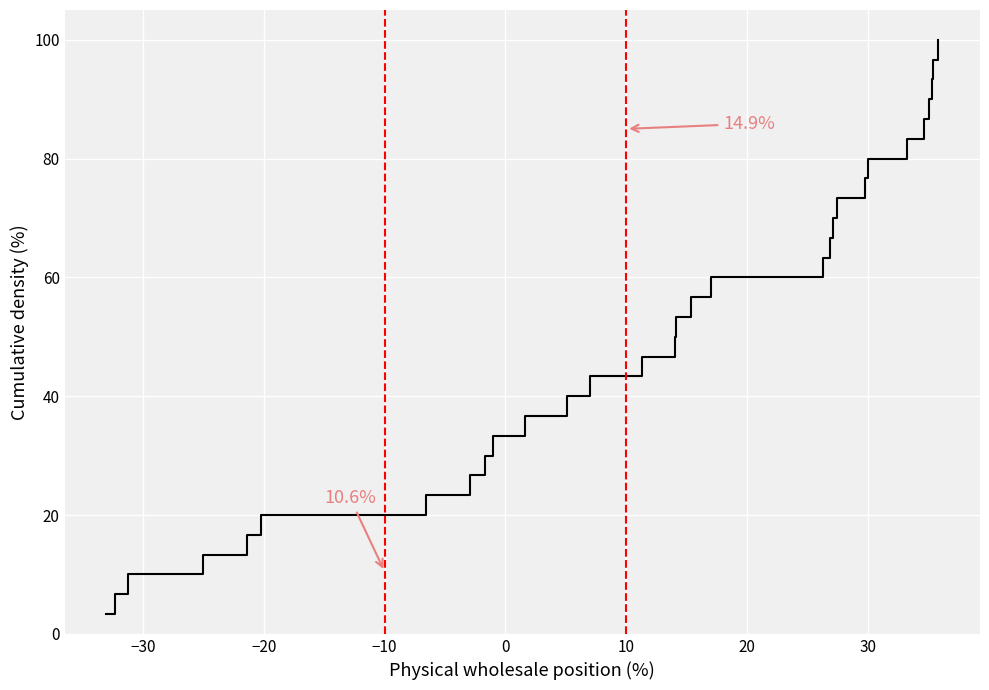

What is the maximum value shown in the chart?

100.0